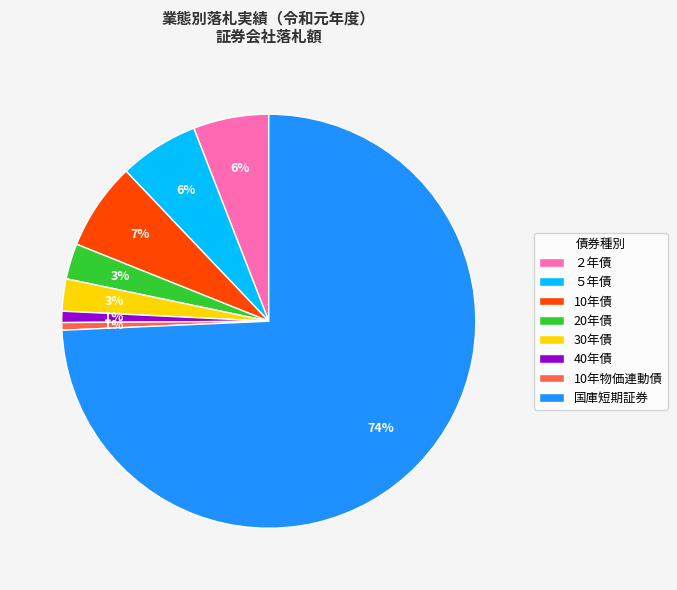

What percentage is the 10年物価連動債 slice, to the nearest percent?

1%